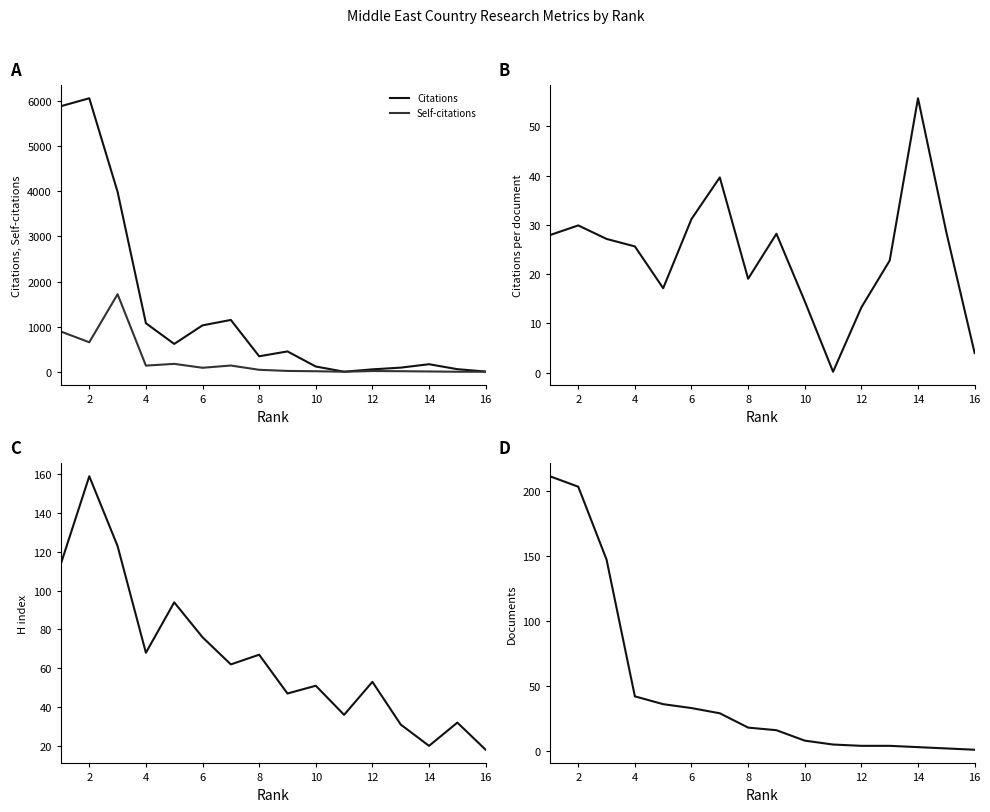

Reading left to right, extract all data points from this chart.

Citations: 5891.0	6066.0	3990.0	1076.0	617.0	1029.0	1149.0	343.0	451.0	116.0	1.0	53.0	91.0	167.0	57.0	4.0
Self-citations: 891.0	654.0	1720.0	136.0	175.0	88.0	138.0	43.0	18.0	11.0	0.0	16.0	12.0	6.0	0.0	0.0
Citations per document: 27.9	29.9	27.1	25.6	17.1	31.2	39.6	19.1	28.2	14.5	0.2	13.2	22.8	55.7	28.5	4.0
H index: 114.0	159.0	123.0	68.0	94.0	76.0	62.0	67.0	47.0	51.0	36.0	53.0	31.0	20.0	32.0	18.0
Documents: 211.0	203.0	147.0	42.0	36.0	33.0	29.0	18.0	16.0	8.0	5.0	4.0	4.0	3.0	2.0	1.0